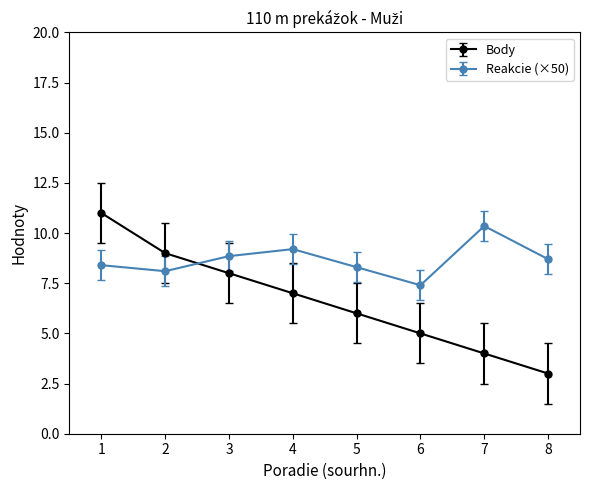

At which category is the sum across all series the highest?

1